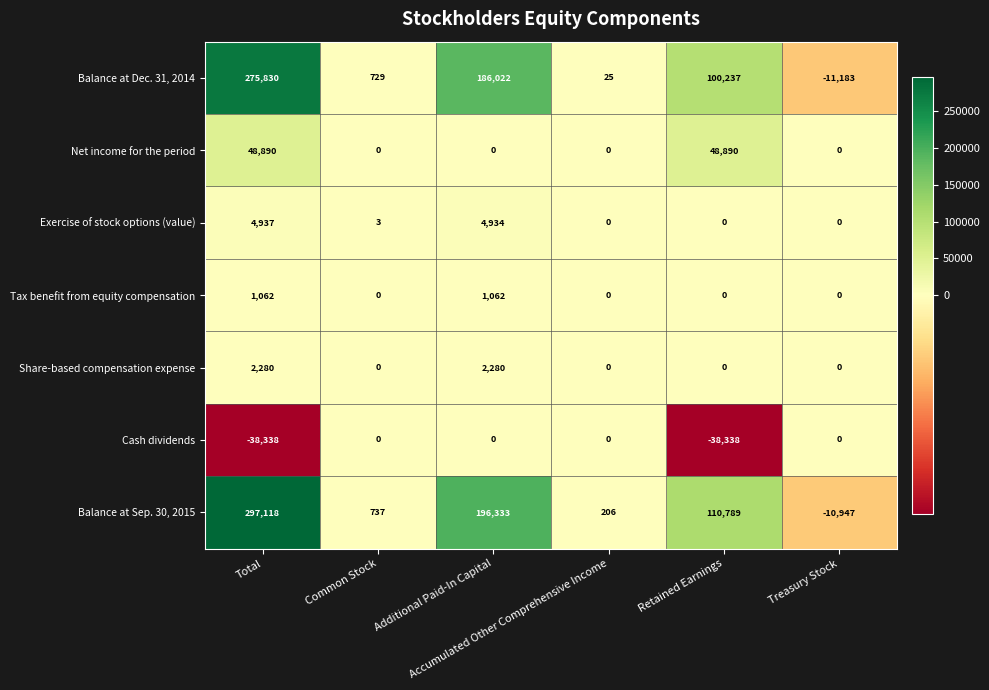

Count the Net income for the period values in the range 0 to 48890.

6